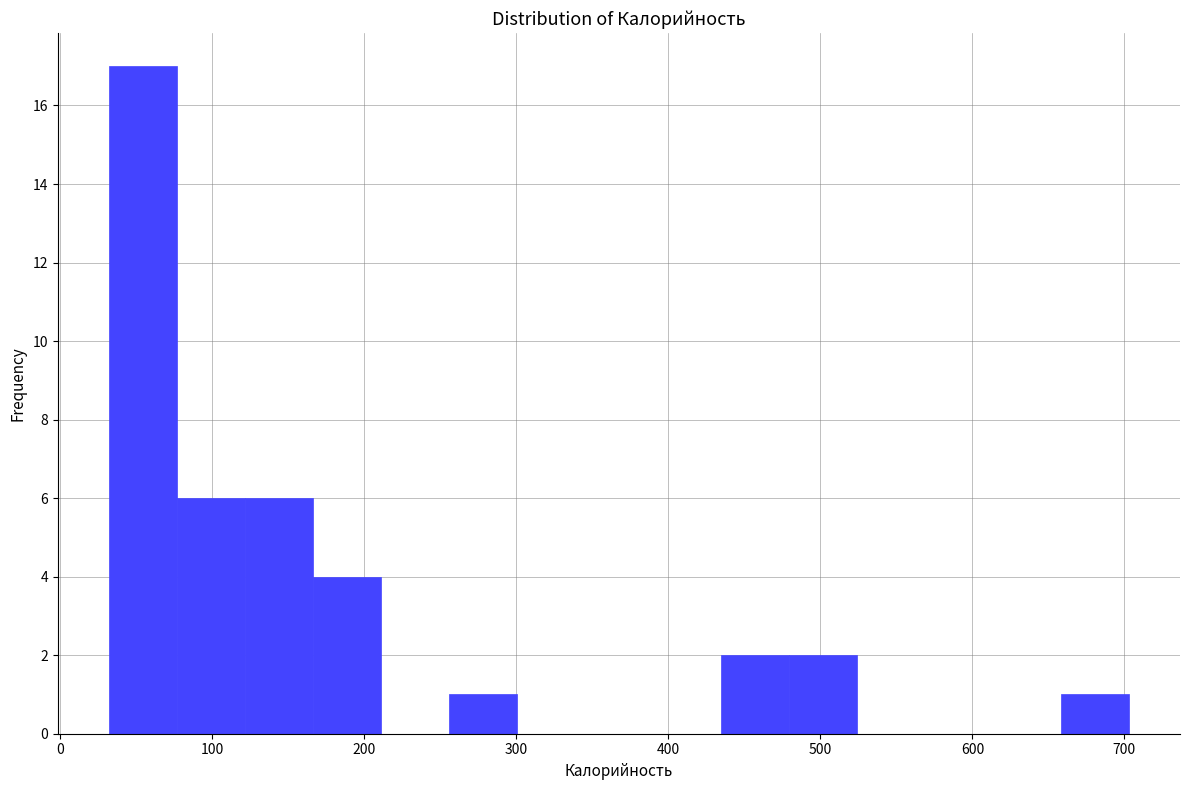

Reading left to right, transcribe this chart: for each bar, give the range it covers on the x-axis and its height. Neither the bar edges nor the heights are printed on the chart, so give them approximately, as read against the axes.

30 to 80: 17
80 to 120: 6
120 to 170: 6
170 to 210: 4
210 to 260: 0
260 to 300: 1
300 to 350: 0
350 to 390: 0
390 to 430: 0
430 to 480: 2
480 to 520: 2
520 to 570: 0
570 to 610: 0
610 to 660: 0
660 to 700: 1